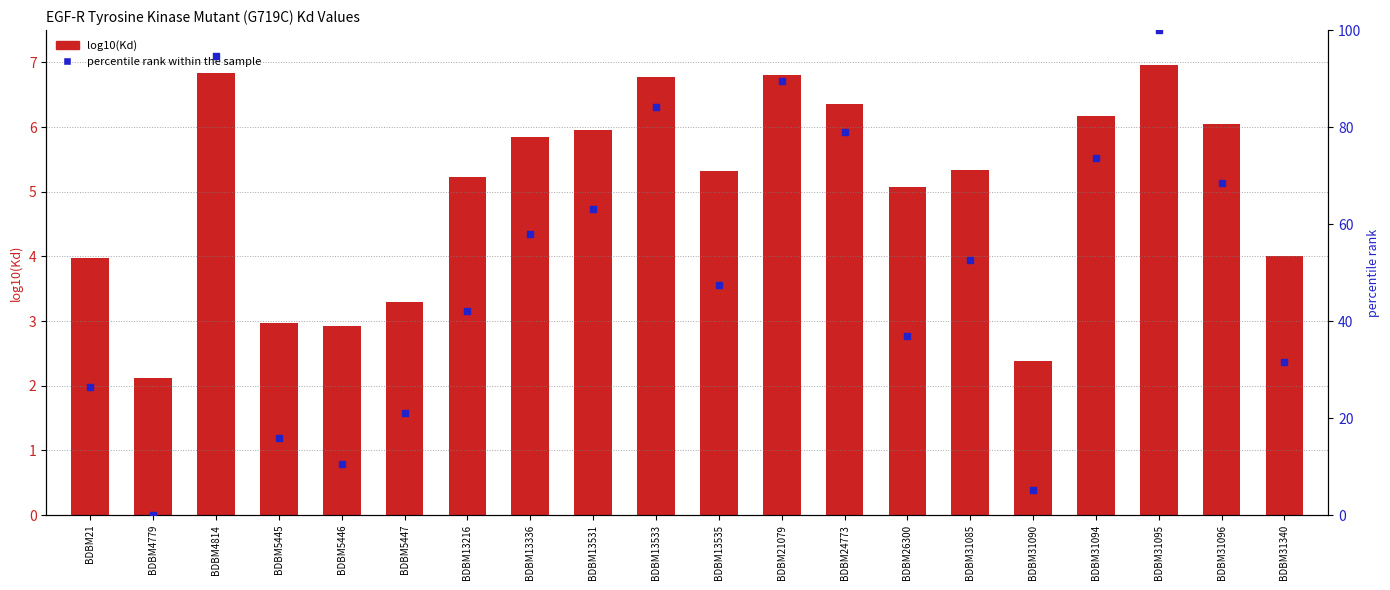

Is the value of percentile rank within the sample at BDBM5445 greater than the value of log10(Kd) at BDBM5447?

Yes